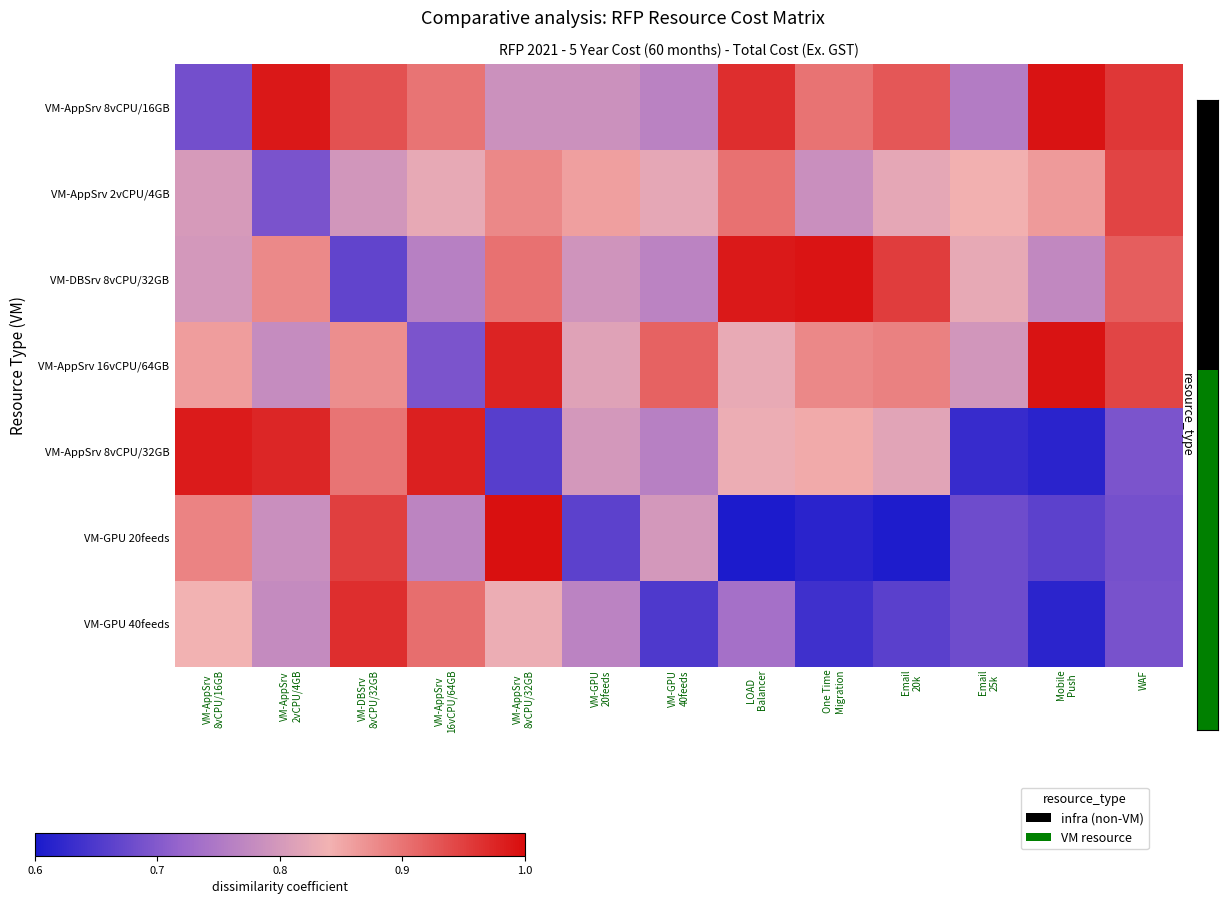

At which label does VM-DBSrv 8vCPU/32GB reach its minimum?

VM-DBSrv 8vCPU/32GB